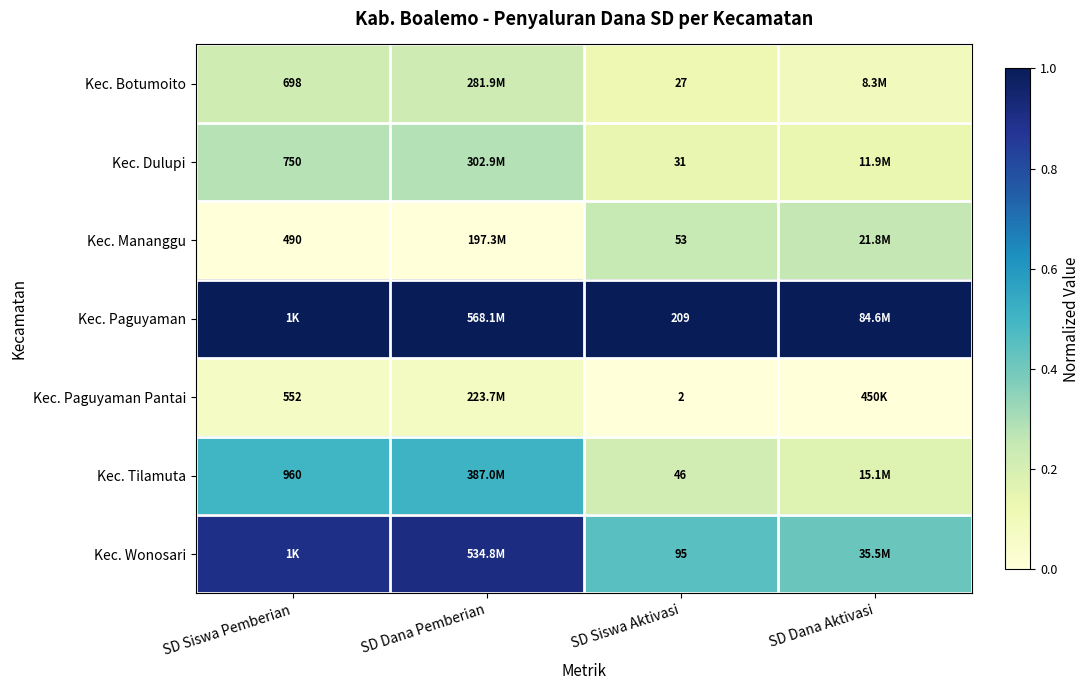

Is the value of Kec. Dulupi at SD Siswa Aktivasi greater than the value of Kec. Mananggu at SD Siswa Aktivasi?

No